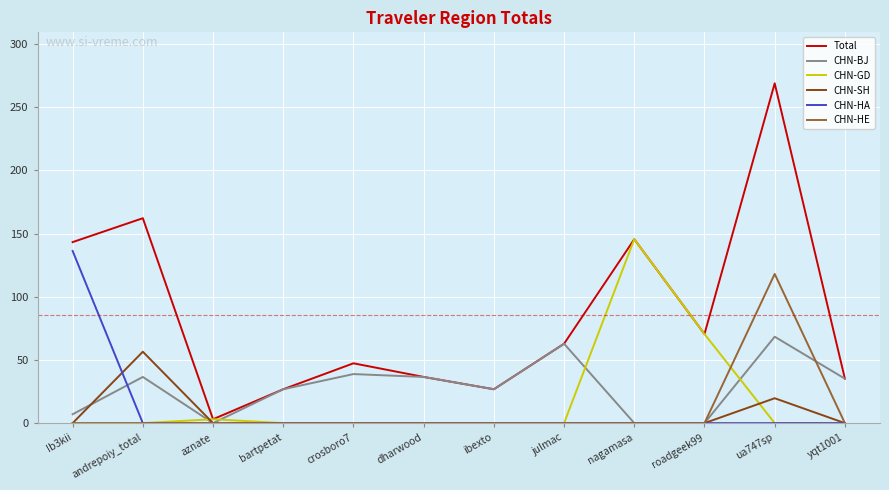

Reading left to right, list all the values displayed in this chart.

Total: Ib3kii=143.3	andrepoiy_total=162.2	aznate=3.1	bartpetat=26.8	crosboro7=47.4	dharwood=36.6	ibexto=26.8	julmac=62.9	nagamasa=145.6	roadgeek99=70.5	ua747sp=269.0	yqt1001=35.2
CHN-BJ: Ib3kii=7.0	andrepoiy_total=36.6	aznate=0.0	bartpetat=26.8	crosboro7=38.8	dharwood=36.6	ibexto=26.8	julmac=62.9	nagamasa=0.0	roadgeek99=0.0	ua747sp=68.4	yqt1001=35.2
CHN-GD: Ib3kii=0.0	andrepoiy_total=0.0	aznate=3.1	bartpetat=0.0	crosboro7=0.0	dharwood=0.0	ibexto=0.0	julmac=0.0	nagamasa=145.6	roadgeek99=70.5	ua747sp=0.0	yqt1001=0.0
CHN-SH: Ib3kii=0.0	andrepoiy_total=56.5	aznate=0.0	bartpetat=0.0	crosboro7=0.0	dharwood=0.0	ibexto=0.0	julmac=0.0	nagamasa=0.0	roadgeek99=0.0	ua747sp=19.7	yqt1001=0.0
CHN-HA: Ib3kii=136.3	andrepoiy_total=0.0	aznate=0.0	bartpetat=0.0	crosboro7=0.0	dharwood=0.0	ibexto=0.0	julmac=0.0	nagamasa=0.0	roadgeek99=0.0	ua747sp=0.0	yqt1001=0.0
CHN-HE: Ib3kii=0.0	andrepoiy_total=0.0	aznate=0.0	bartpetat=0.0	crosboro7=0.0	dharwood=0.0	ibexto=0.0	julmac=0.0	nagamasa=0.0	roadgeek99=0.0	ua747sp=118.1	yqt1001=0.0